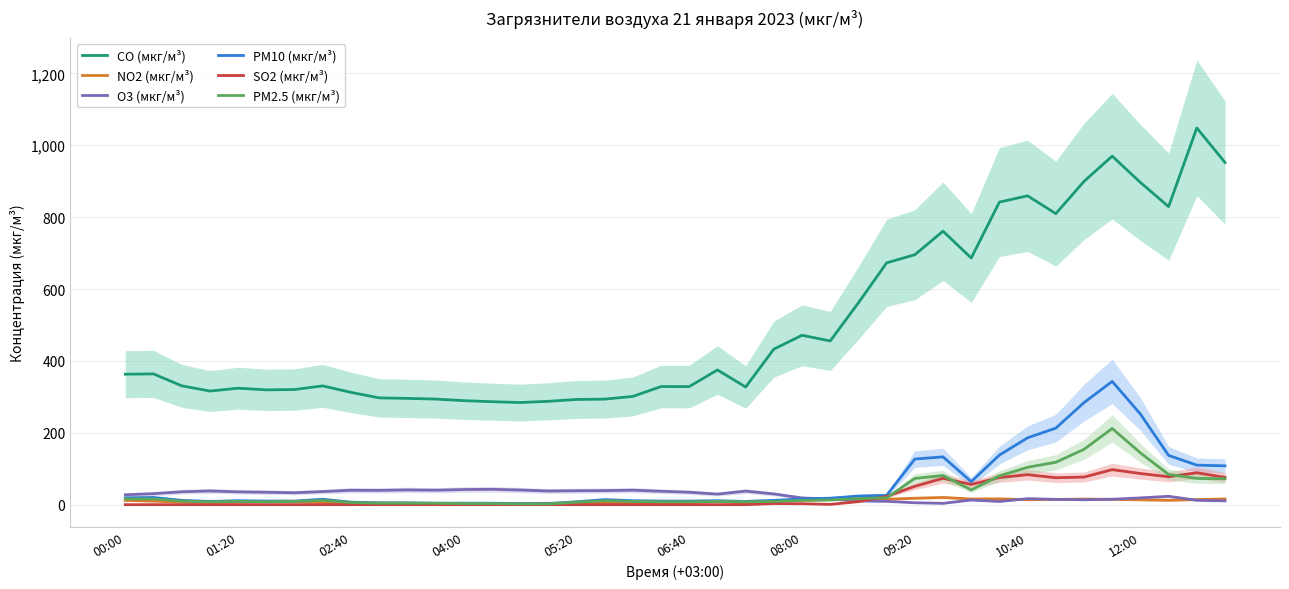

Is this an area chart (filled region under the line)?

No